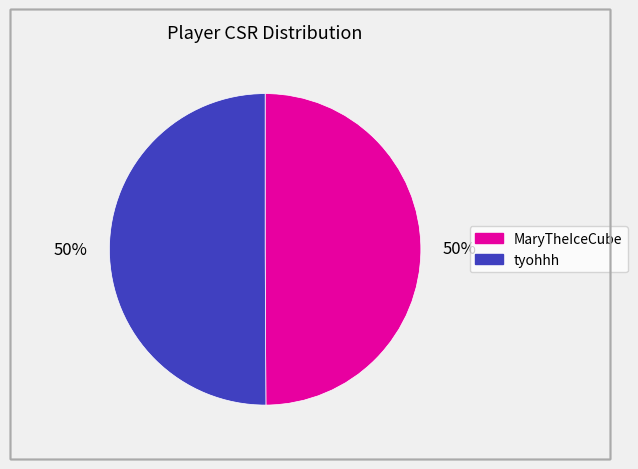

Is it true that MaryTheIceCube is 50% of the pie?

True